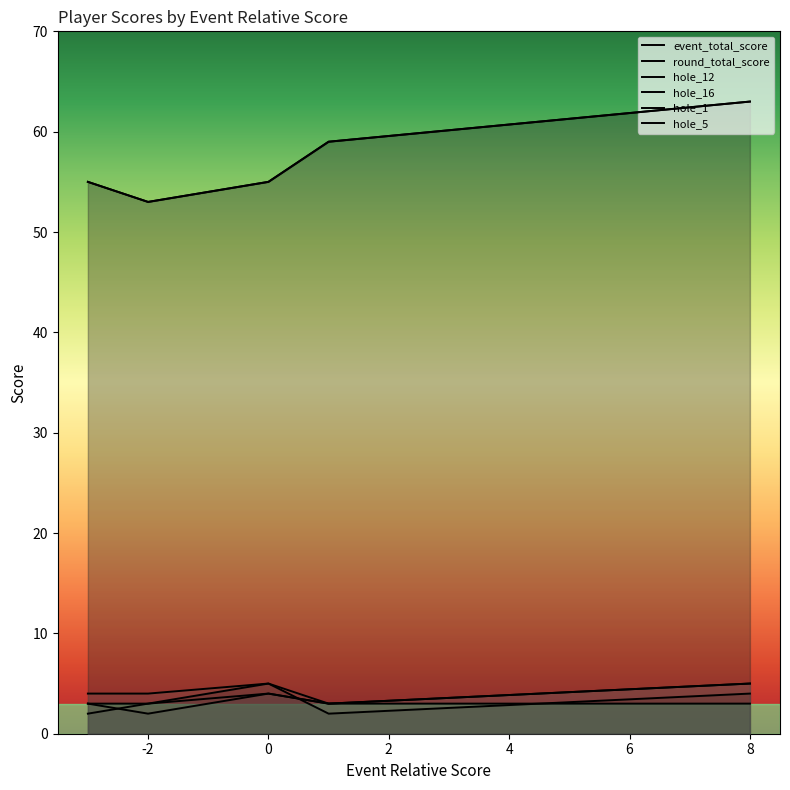

At which label is event_total_score closest to 58?

1